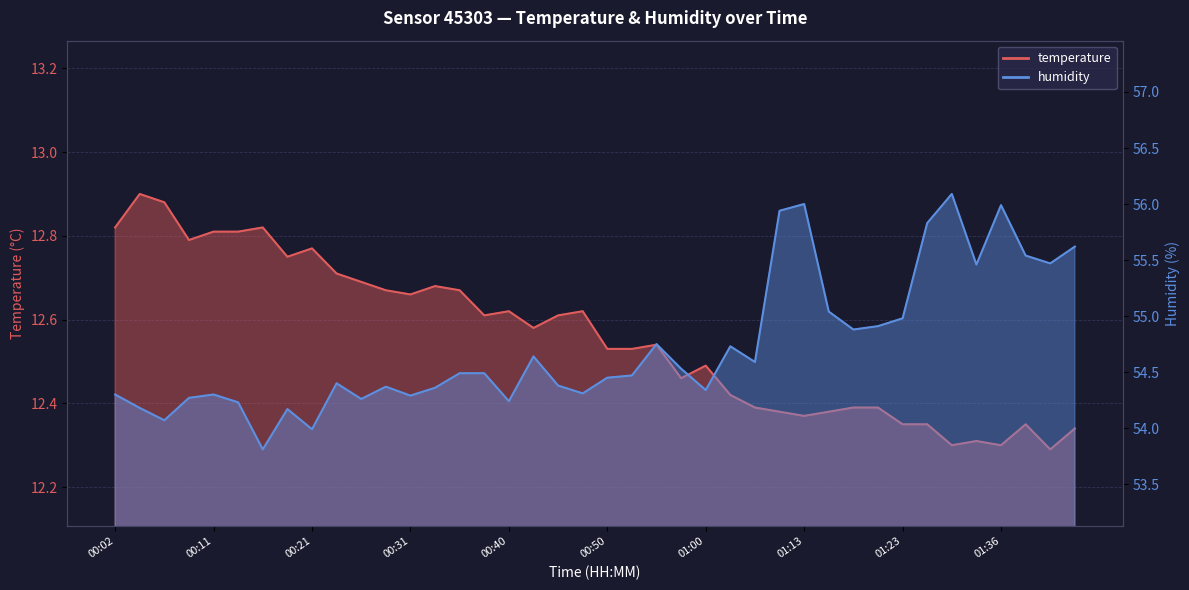

At which label does humidity first exceed 54?

00:02